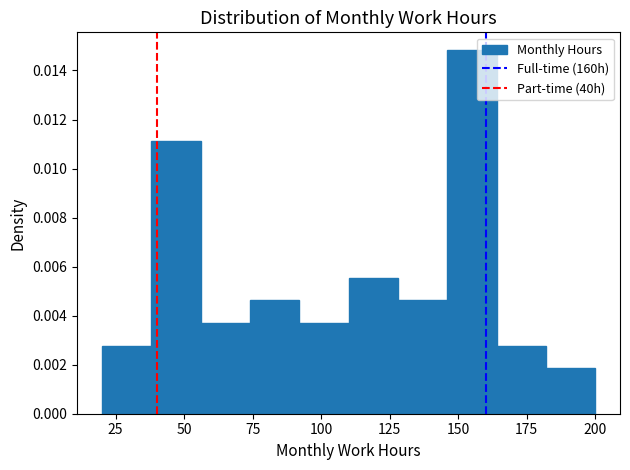

Around what value on the x-axis is the tallest bar? Give the approximate position of its centre, as read against the axis.

155